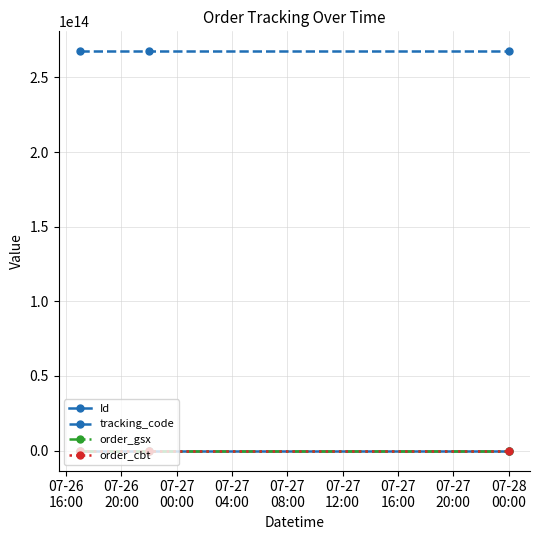

Count the number of categories in the chart.

3